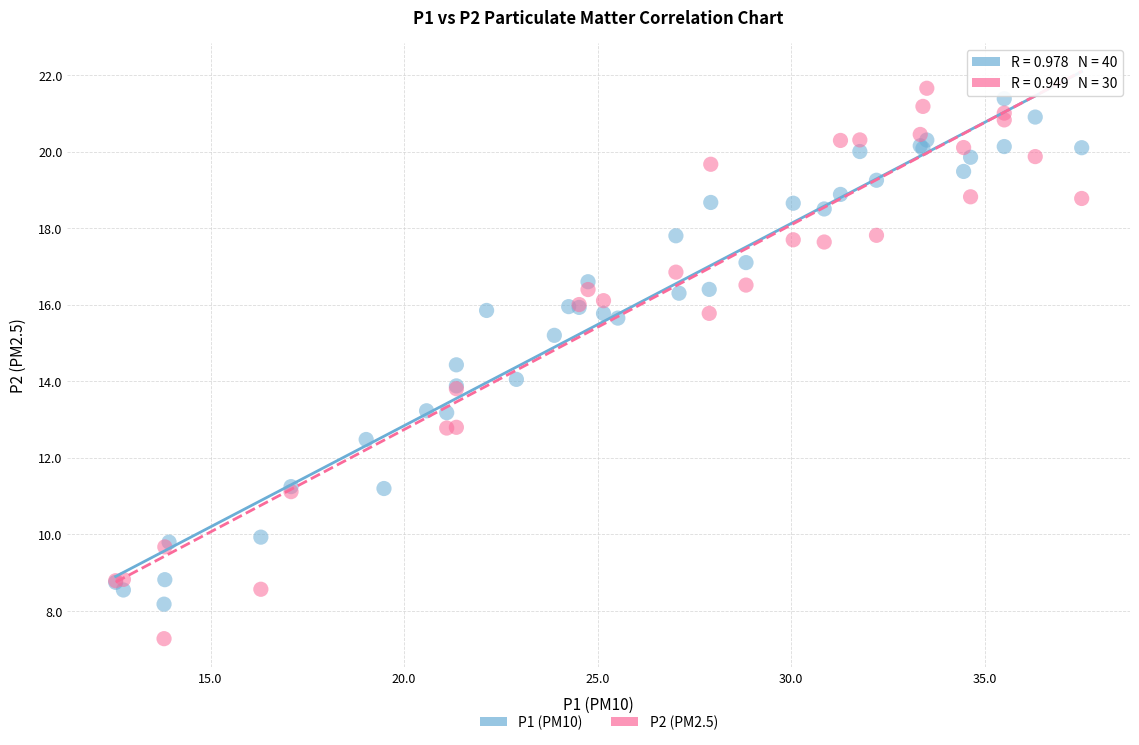

Which series contains the lowest Y value?

P2 (PM2.5)